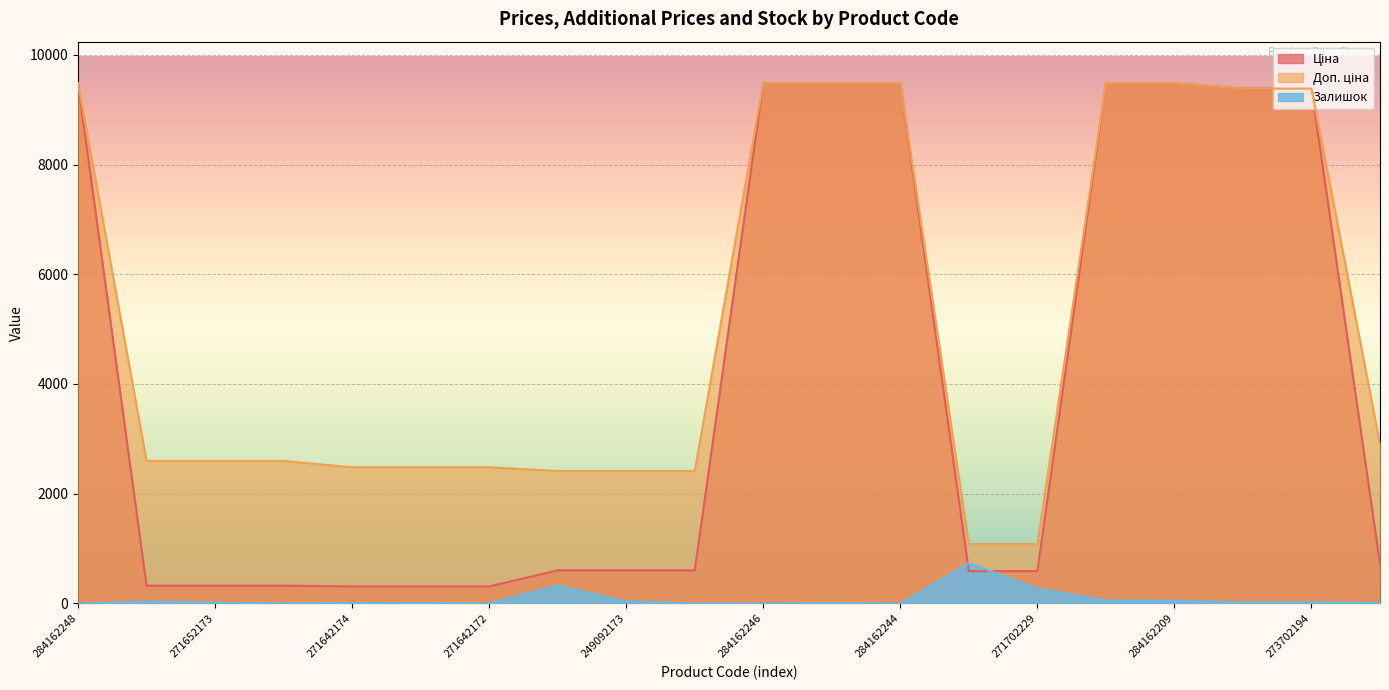

What is the total value across all series at 271642174?

2803.7